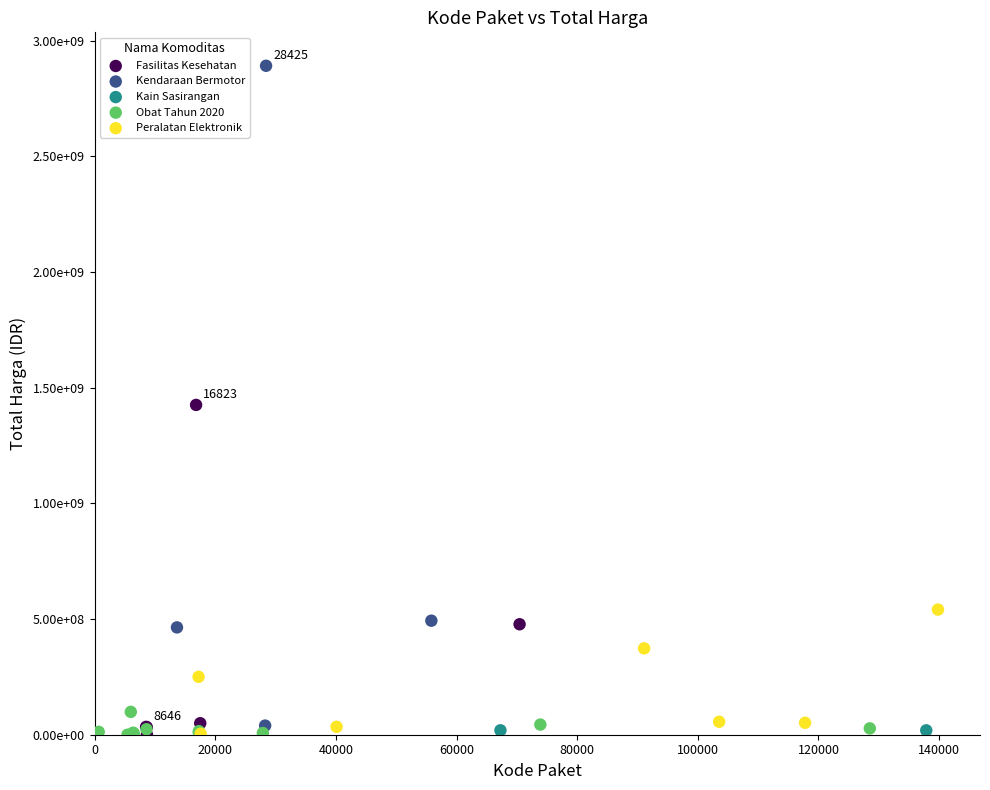

What are all the series names shown in the legend?

Fasilitas Kesehatan, Kendaraan Bermotor, Kain Sasirangan, Obat Tahun 2020, Peralatan Elektronik